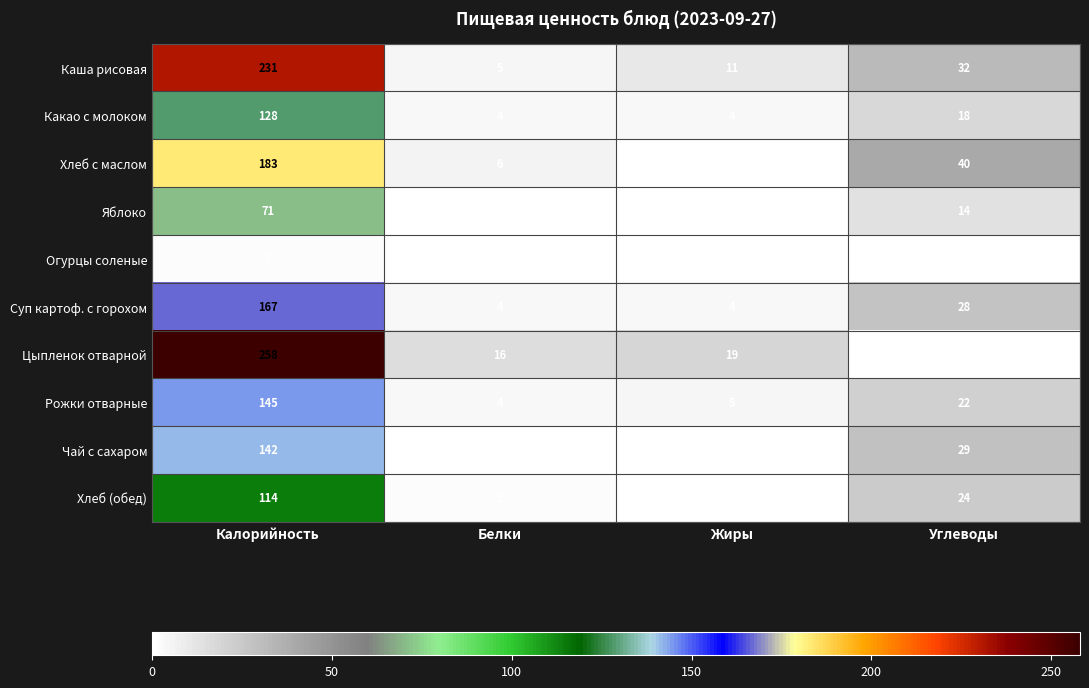

Is it true that Рожки отварные equals 22 at Углеводы?

True